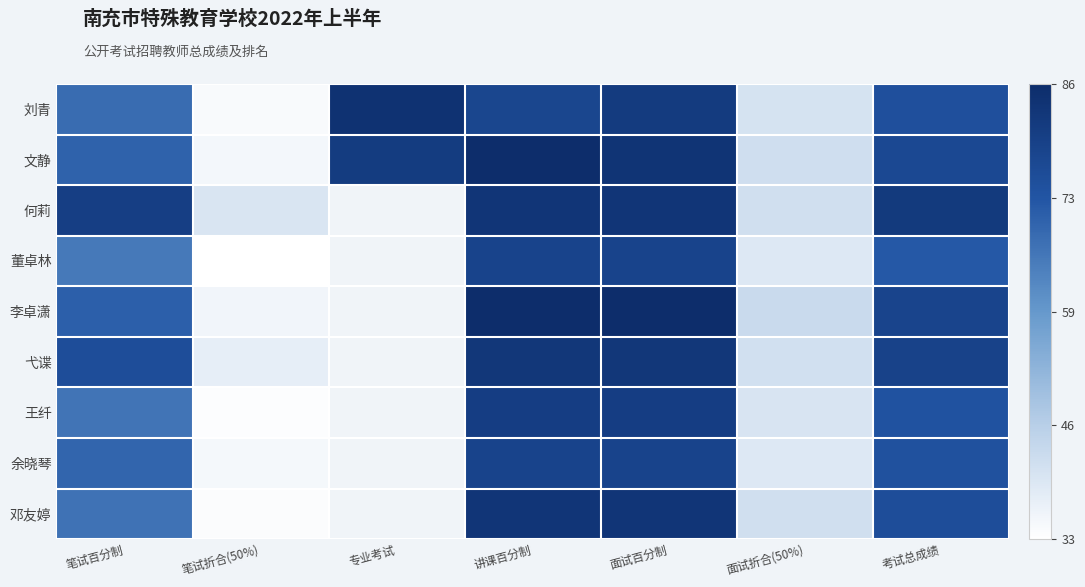

Which has a higher value, 面试折合(50%) or 面试百分制?

面试百分制